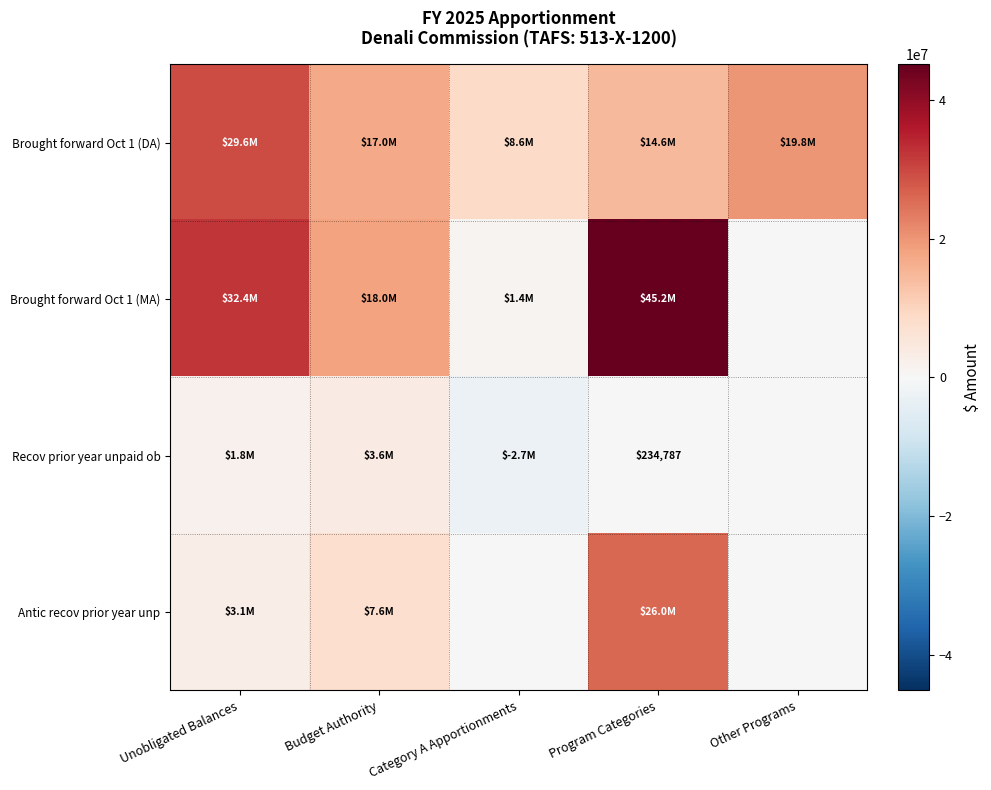

The Recov prior year unpaid ob series shows 373645 at Program Categories. True or false?

False